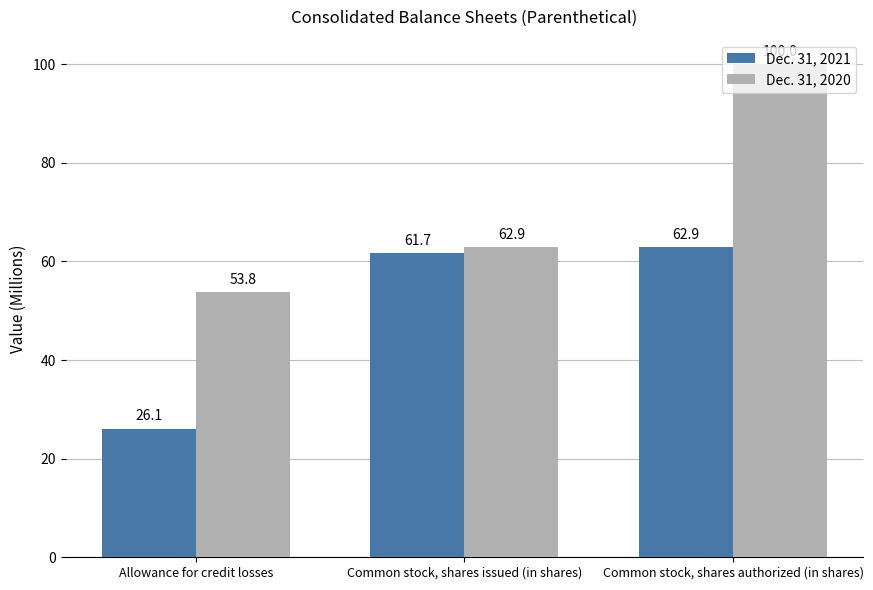

Is the value of Dec. 31, 2021 at Common stock, shares authorized (in shares) greater than the value of Dec. 31, 2020 at Common stock, shares authorized (in shares)?

No